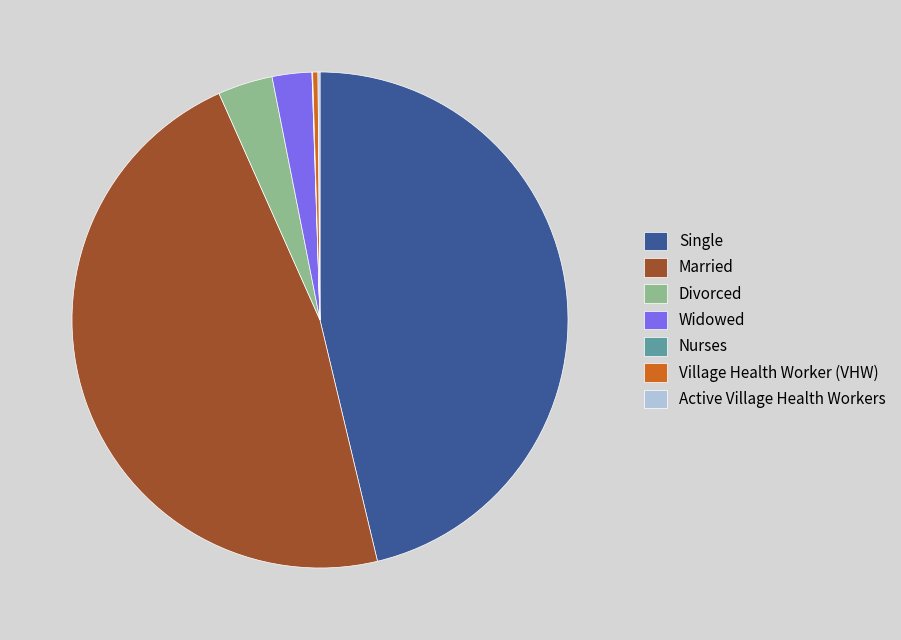

What is the largest slice in the pie chart?

Married